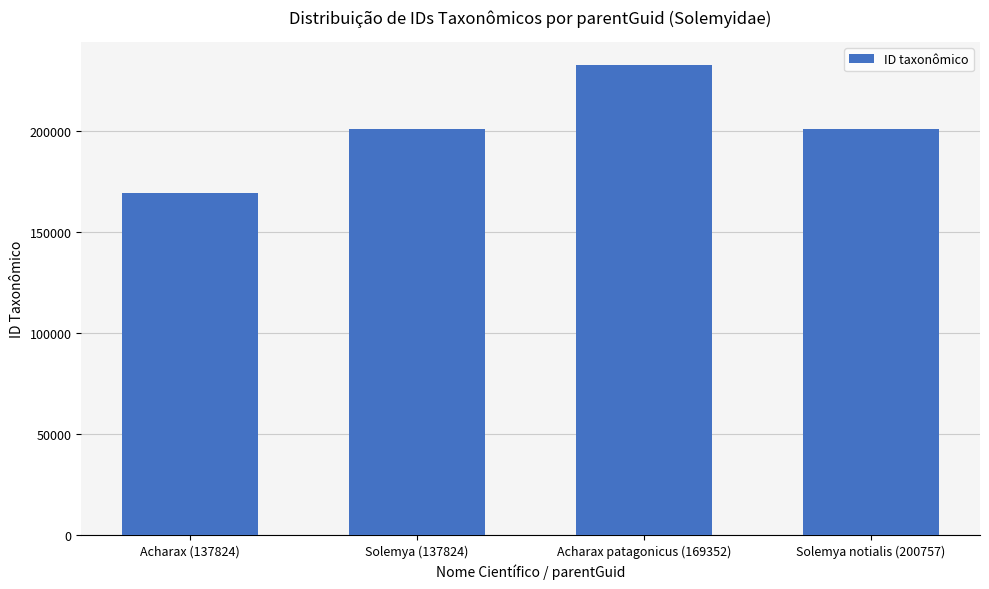

Is it true that the value at Acharax (137824) is 169352?

True